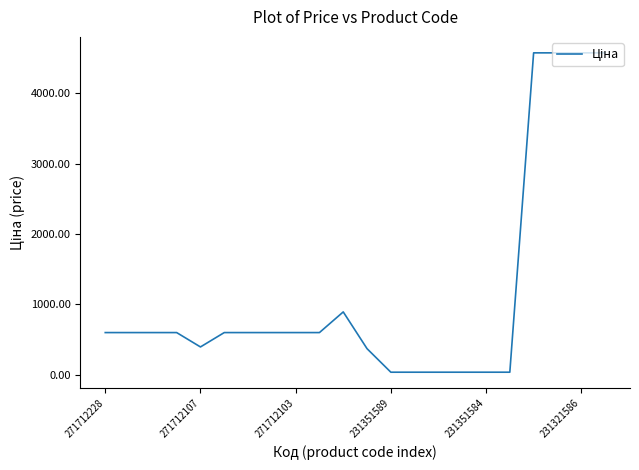

What is the difference between the maximum and minimum values?

4534.0